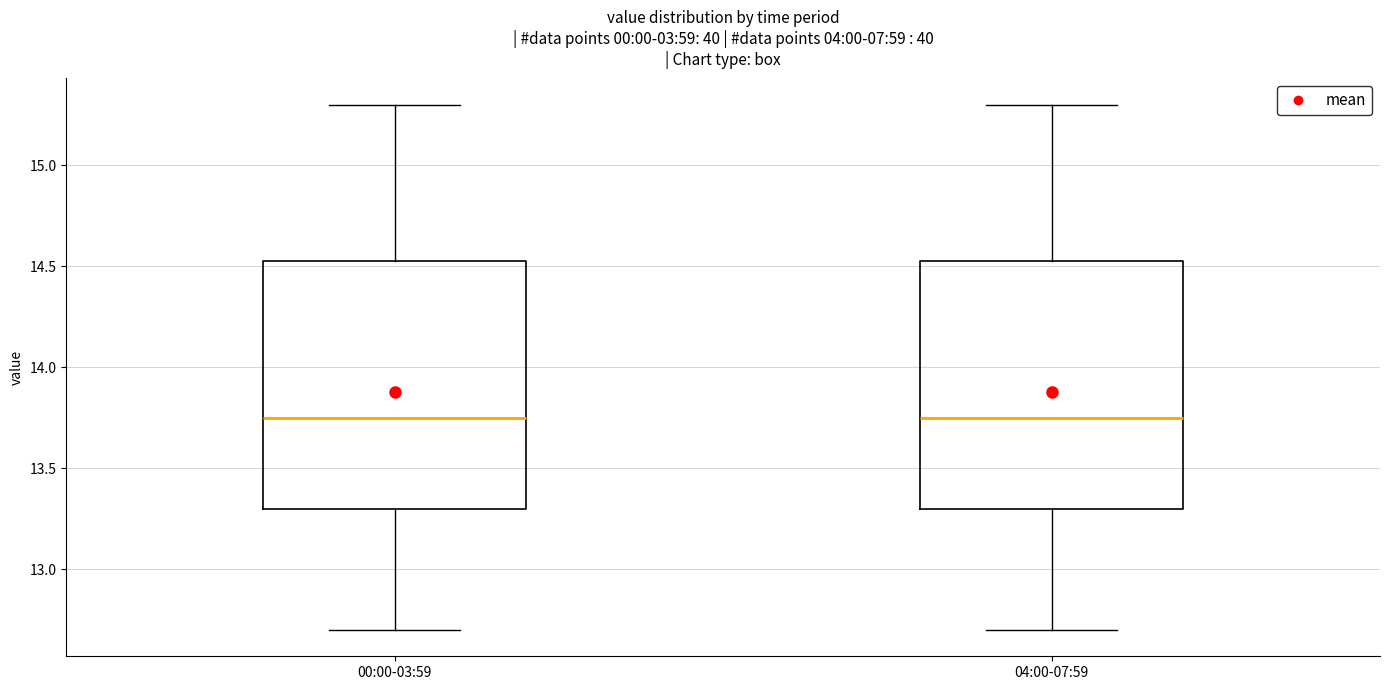

Where is the upper edge of the box for 04:00-07:59 on the y-axis? The values are not printed on the chart, so give them approximately, as read against the axis.

14.55